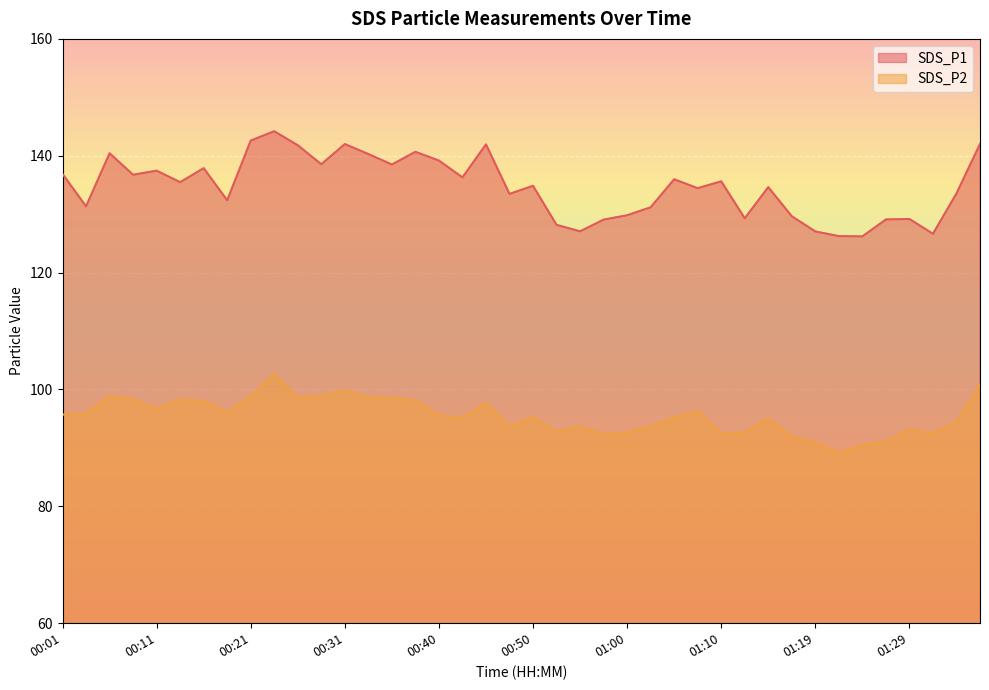

True or false: SDS_P2 and SDS_P1 intersect in this chart.

False